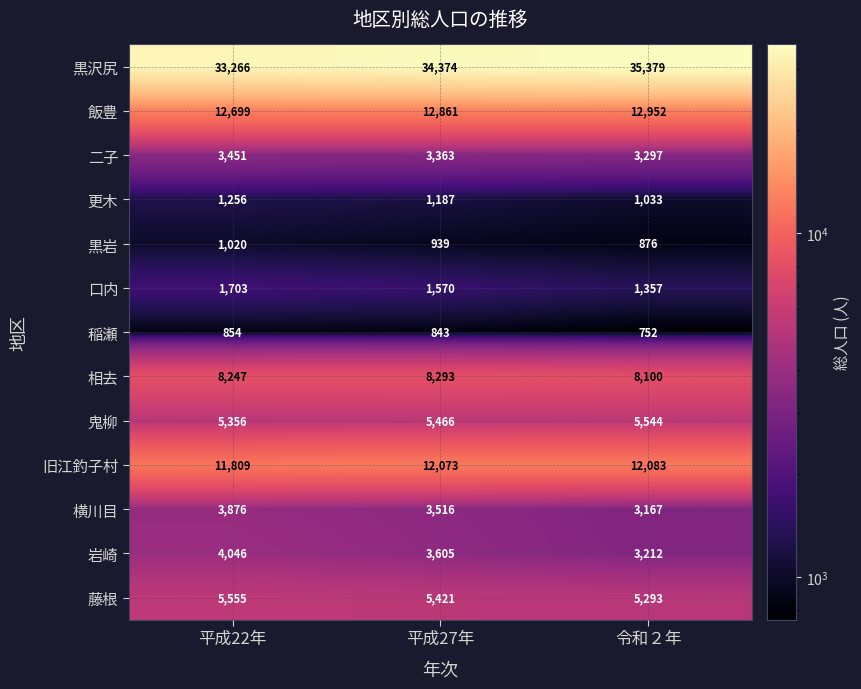

Between 平成22年 and 令和２年, which series saw the biggest shift?

黒沢尻